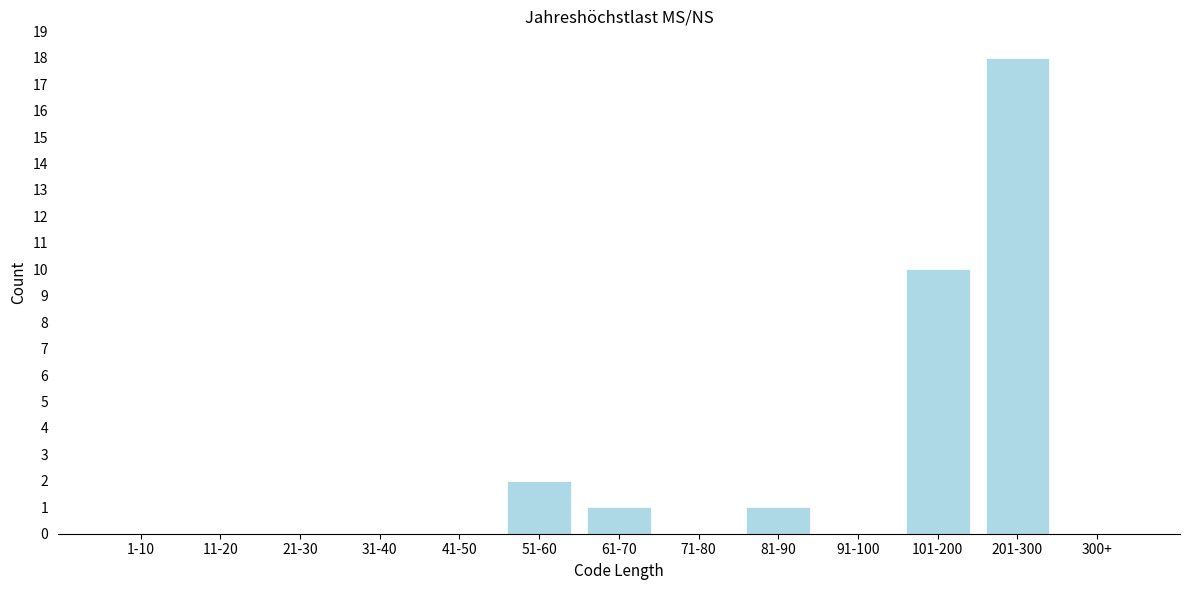

Reading right to left, extract all data points from this chart.

300+=0	201-300=18	101-200=10	91-100=0	81-90=1	71-80=0	61-70=1	51-60=2	41-50=0	31-40=0	21-30=0	11-20=0	1-10=0